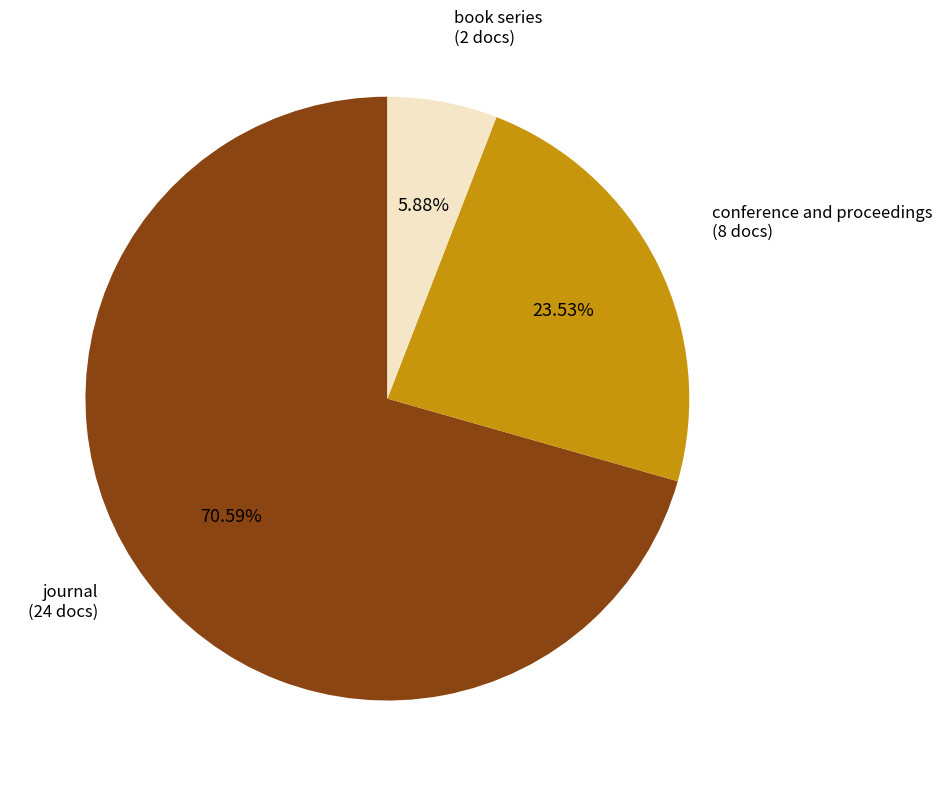

Is there a majority slice in this chart?

Yes